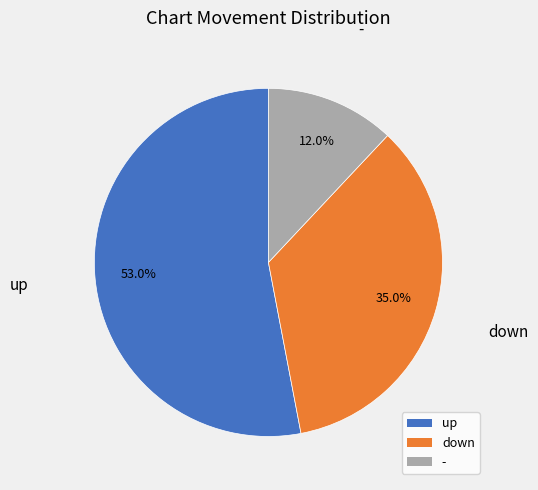

True or false: - accounts for 19% of the total.

False